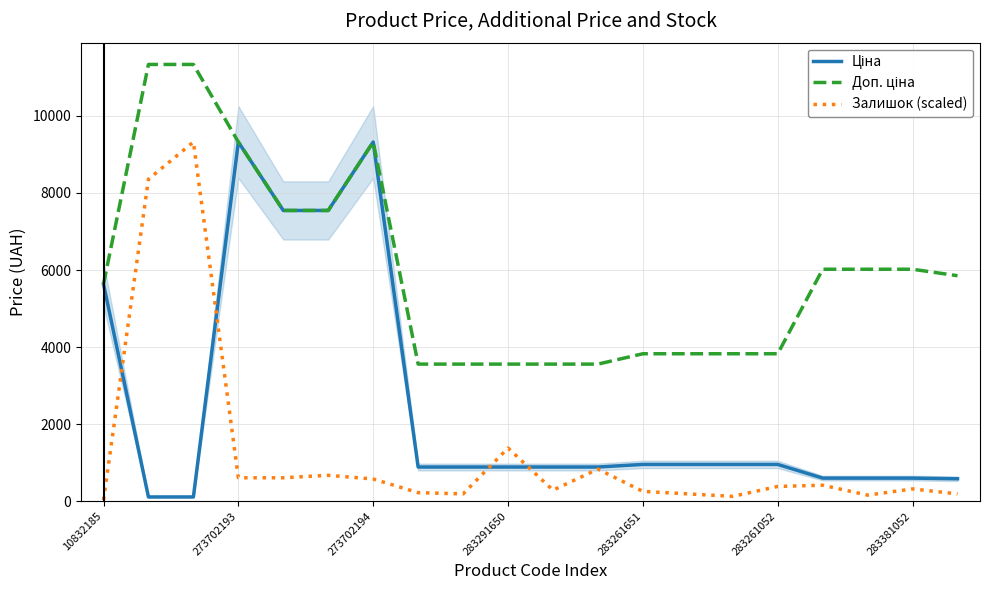

What is the difference between the highest and lowest values at 8?

3366.9